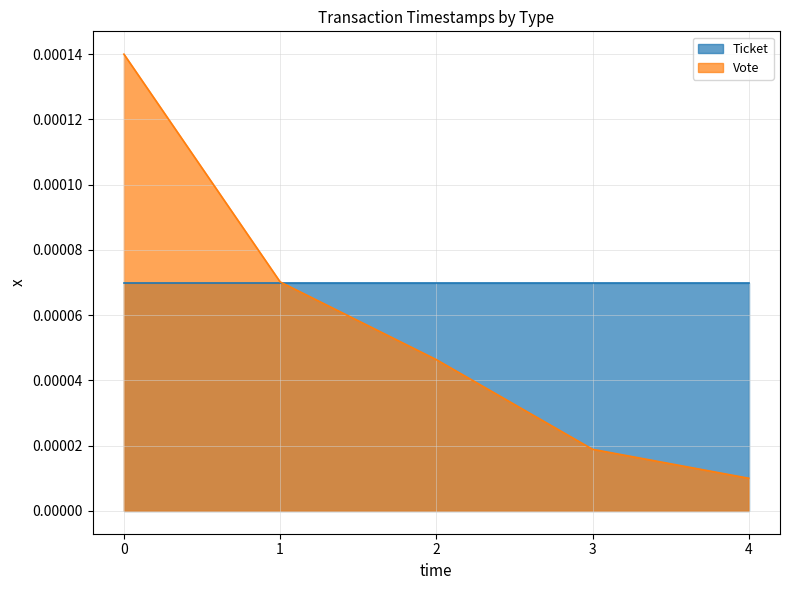

Reading right to left, what are all the values shown in this chart?

4=0.0	3=0.0	2=0.0	1=0.0	0=0.0